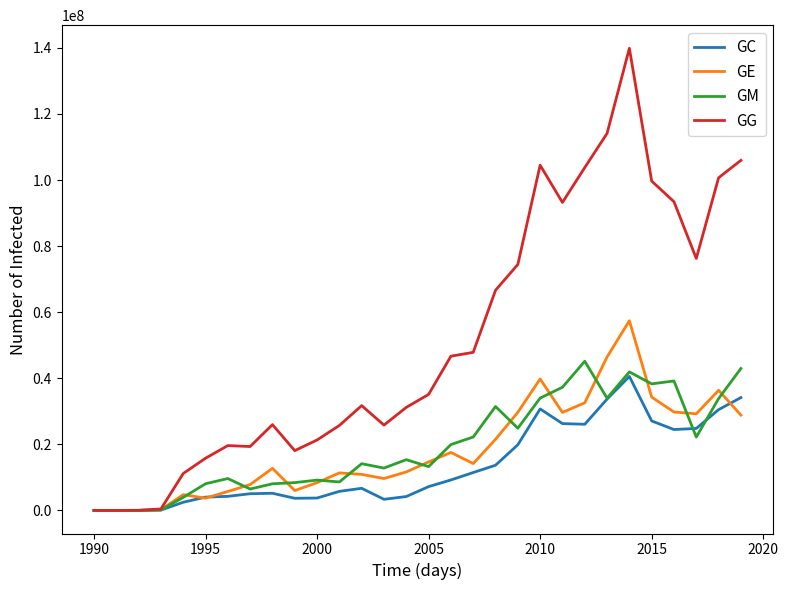

How many lines are shown in the chart?

4